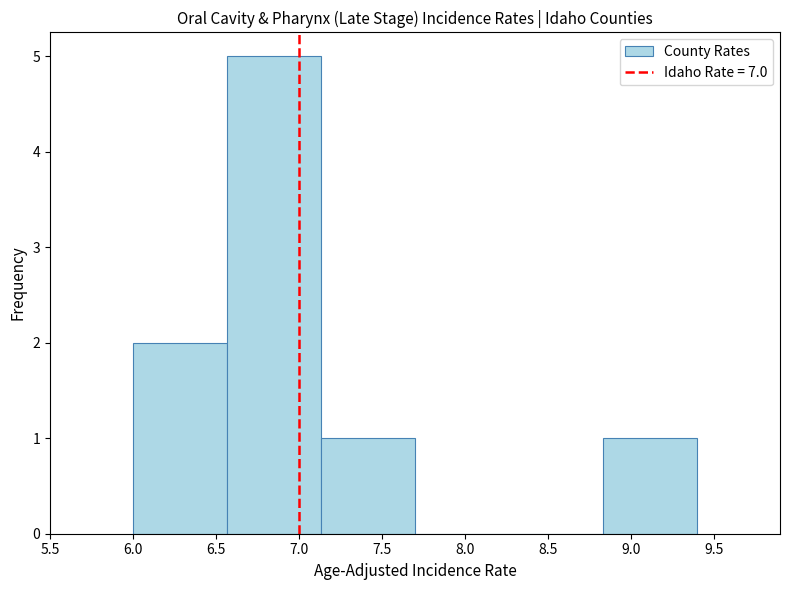

Reading left to right, transcribe this chart: for each bar, give the range it covers on the x-axis and its height. Neither the bar edges nor the heights are printed on the chart, so give them approximately, as read against the axes.

6.00 to 6.55: 2
6.55 to 7.15: 5
7.15 to 7.70: 1
7.70 to 8.25: 0
8.25 to 8.85: 0
8.85 to 9.40: 1